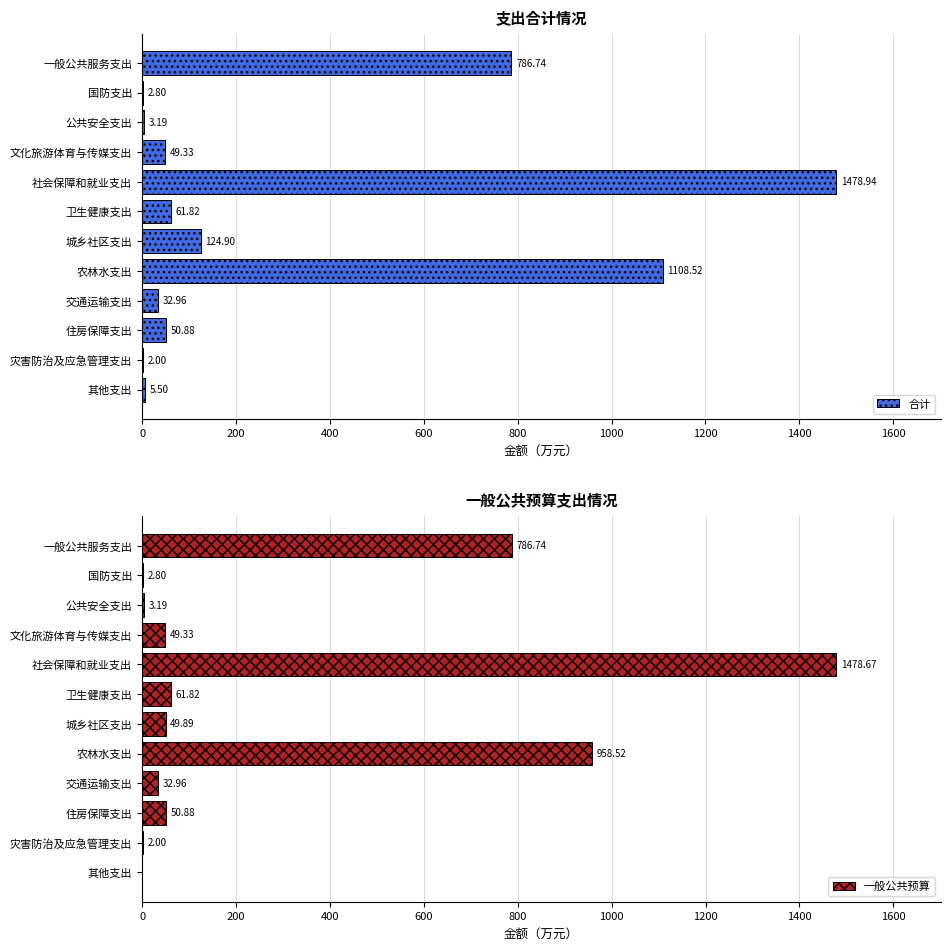

Count the number of data series in this chart.

2